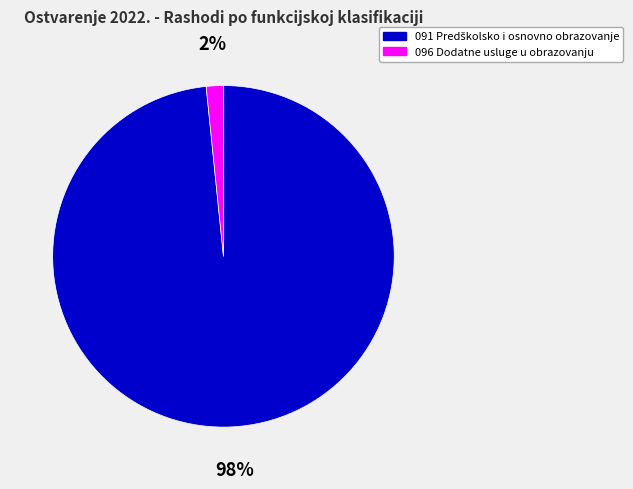

Is it true that 096 Dodatne usluge u obrazovanju is 2% of the pie?

True